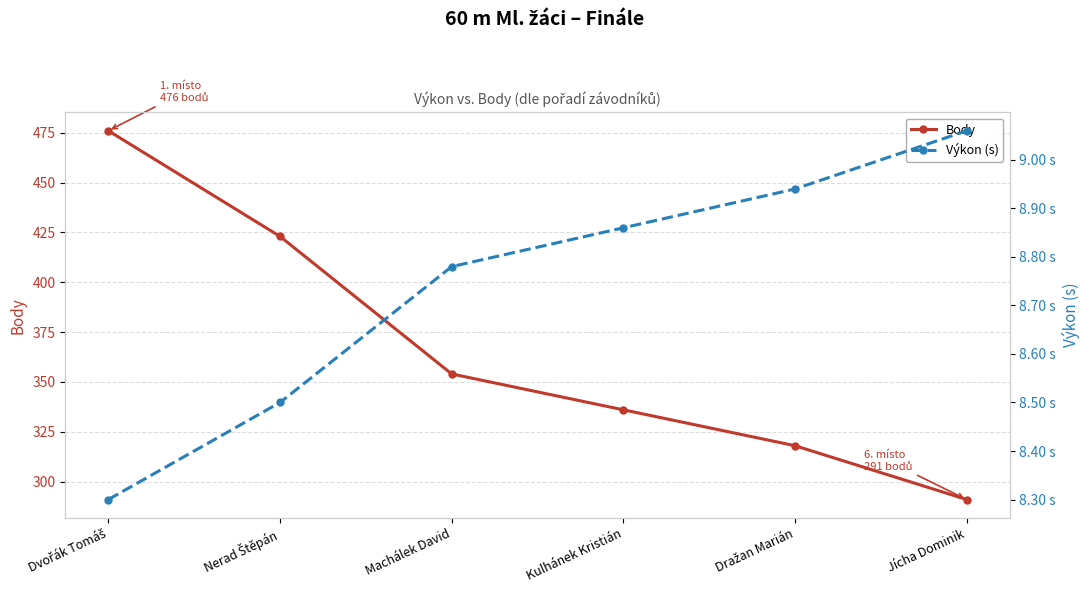

Reading left to right, transcribe all the data shown in this chart.

Body: 476.0	423.0	354.0	336.0	318.0	291.0
Výkon (s): 8.3	8.5	8.8	8.9	8.9	9.1